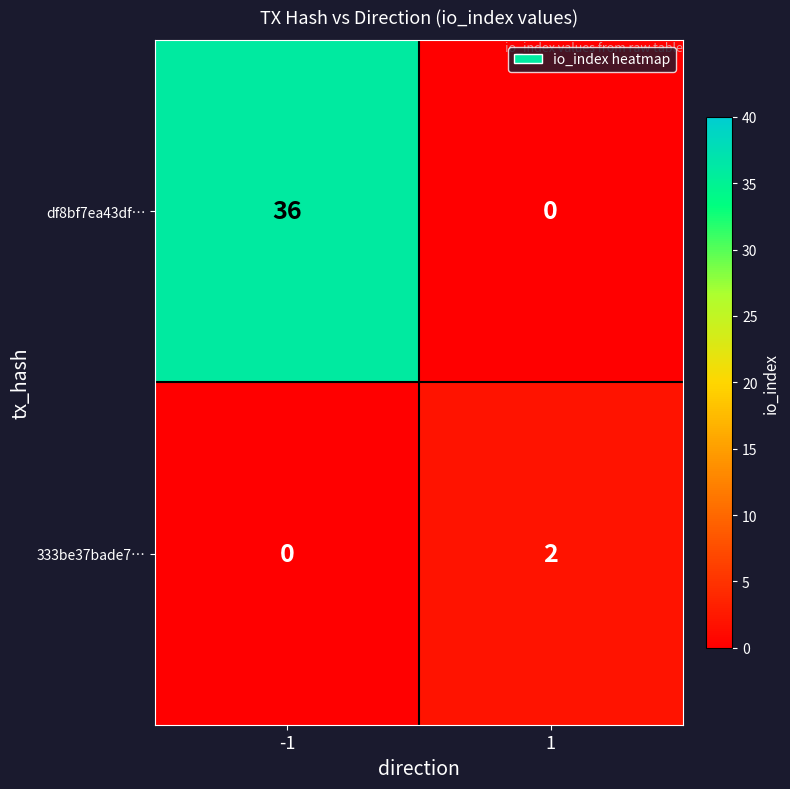

True or false: 333be37bade7… has a value of 0 at -1.

True